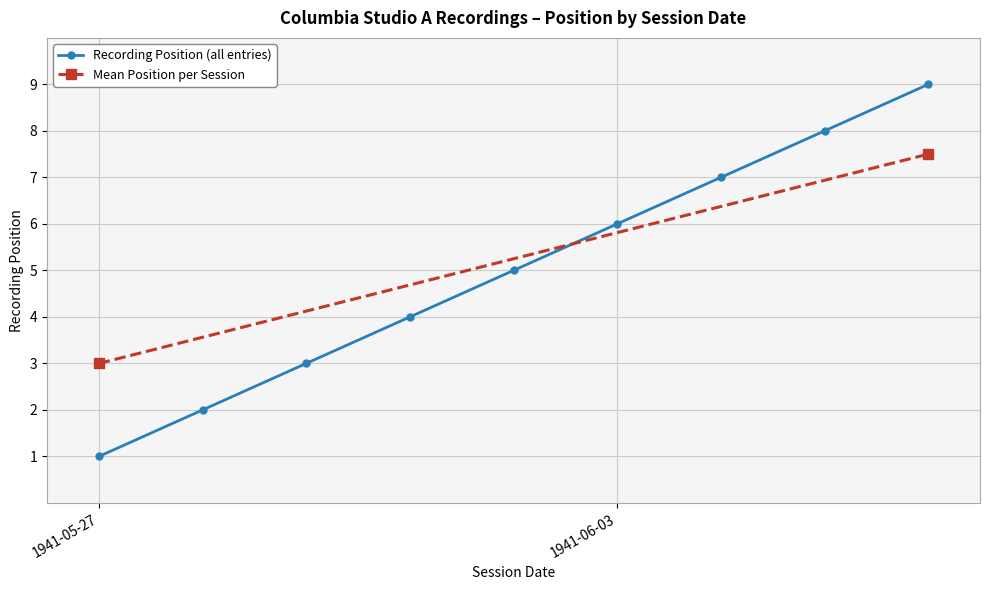

What is the difference between the second highest and minimum values?

7